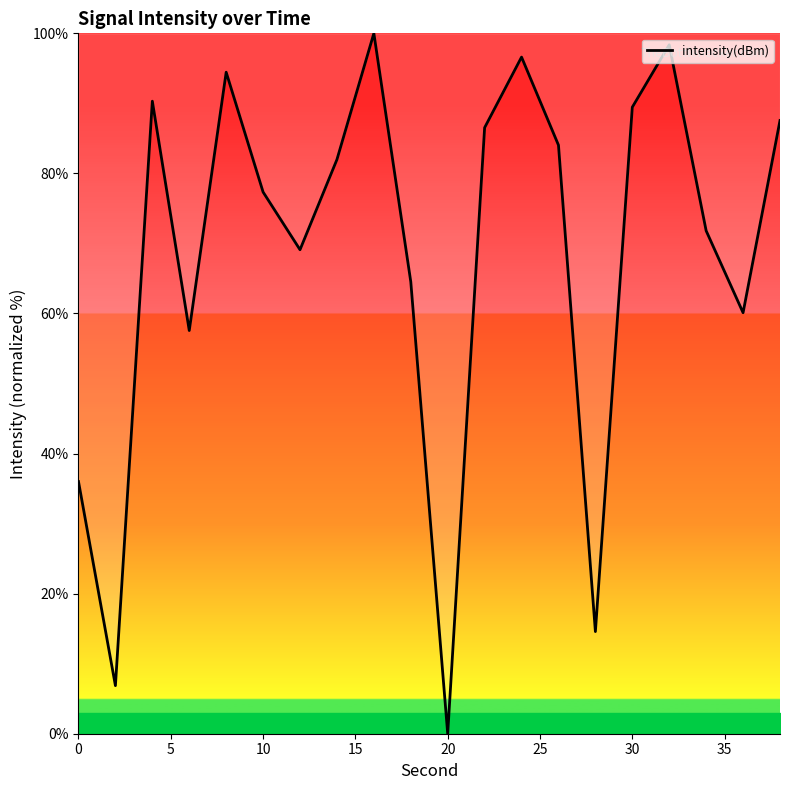

What is the greatest value displayed?

100.0